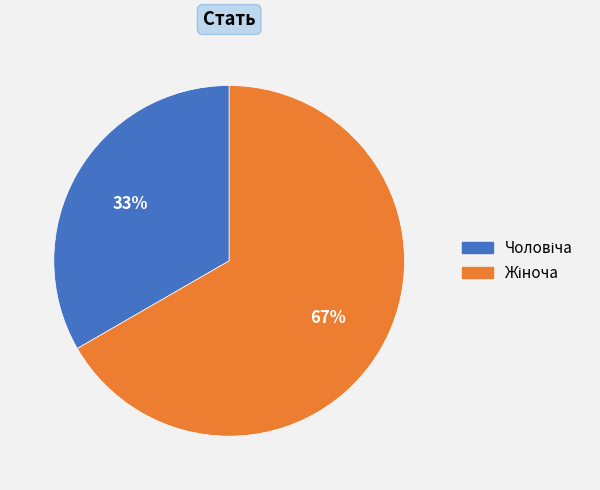

Is there a majority slice in this chart?

Yes